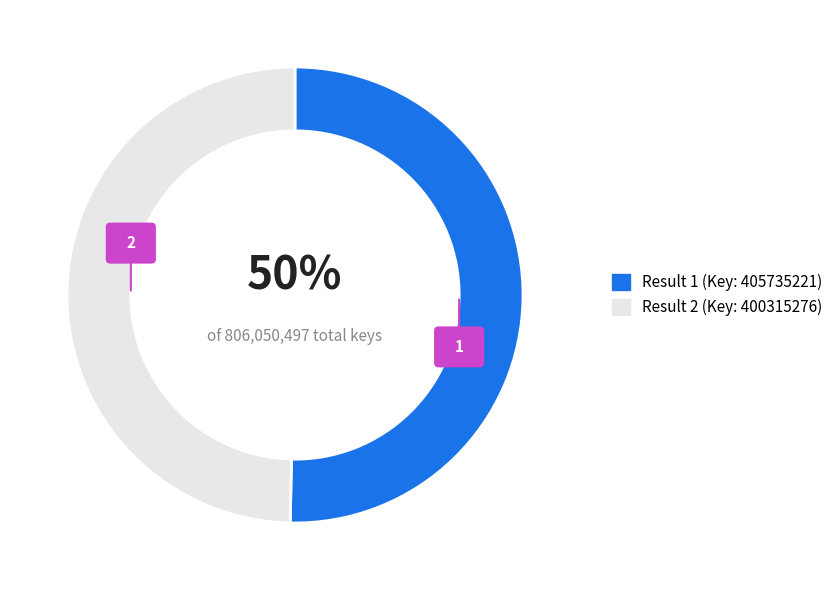

To the nearest percent, what portion does 1 represent?

50%